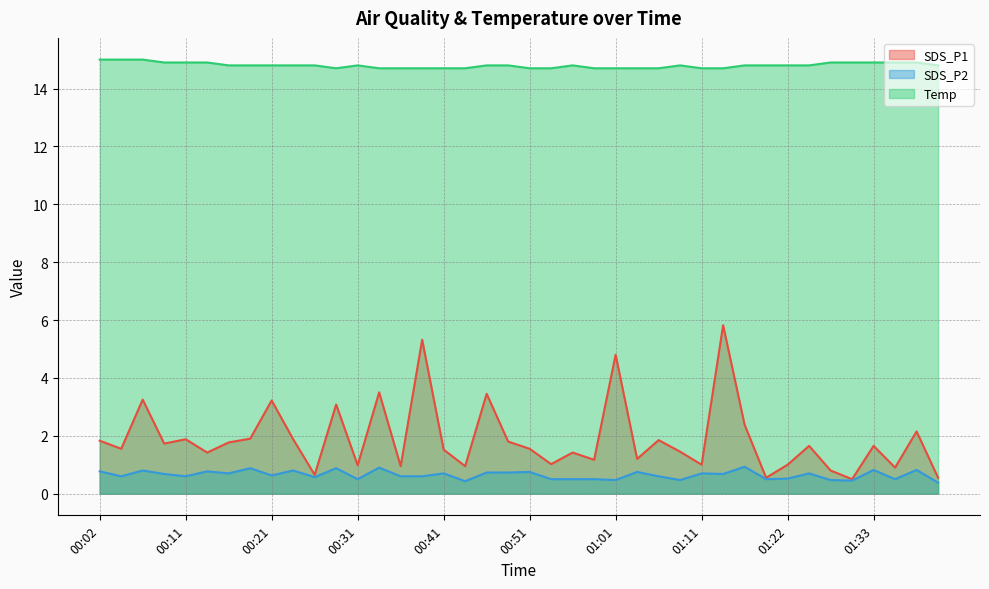

What are all the series names shown in the legend?

SDS_P1, SDS_P2, Temp